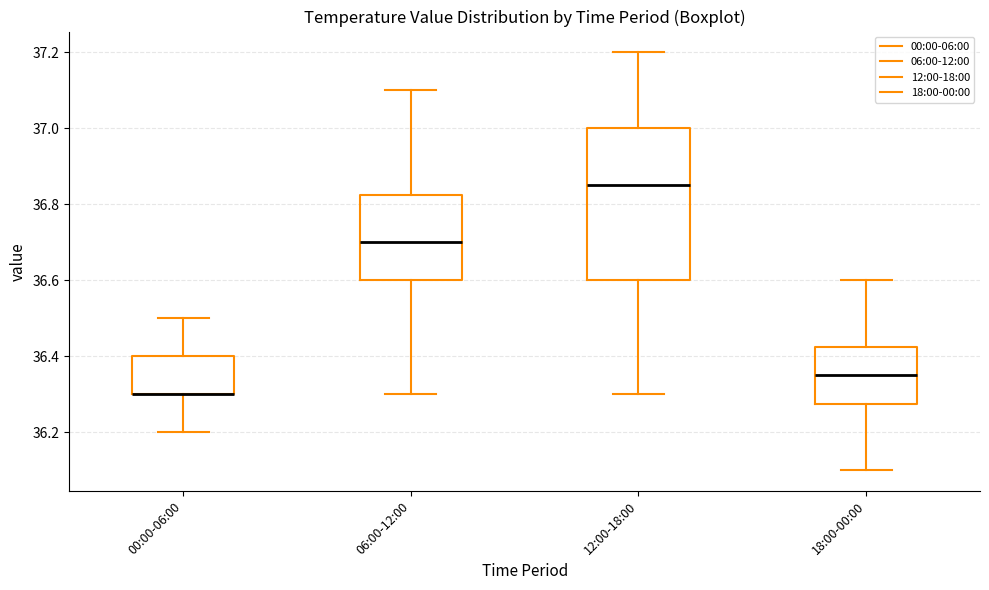

Reading left to right, read every box against the y-axis: the position of its median line, the range the box covers, and the ends of its whiskers. The values are not printed on the chart, so give them approximately, as read against the axis.

00:00-06:00: median 36.30 (drawn on the box's lower edge), box 36.30 to 36.40, whiskers 36.20 to 36.50
06:00-12:00: median 36.70, box 36.60 to 36.82, whiskers 36.30 to 37.10
12:00-18:00: median 36.86, box 36.60 to 37.00, whiskers 36.30 to 37.20
18:00-00:00: median 36.36, box 36.28 to 36.42, whiskers 36.10 to 36.60